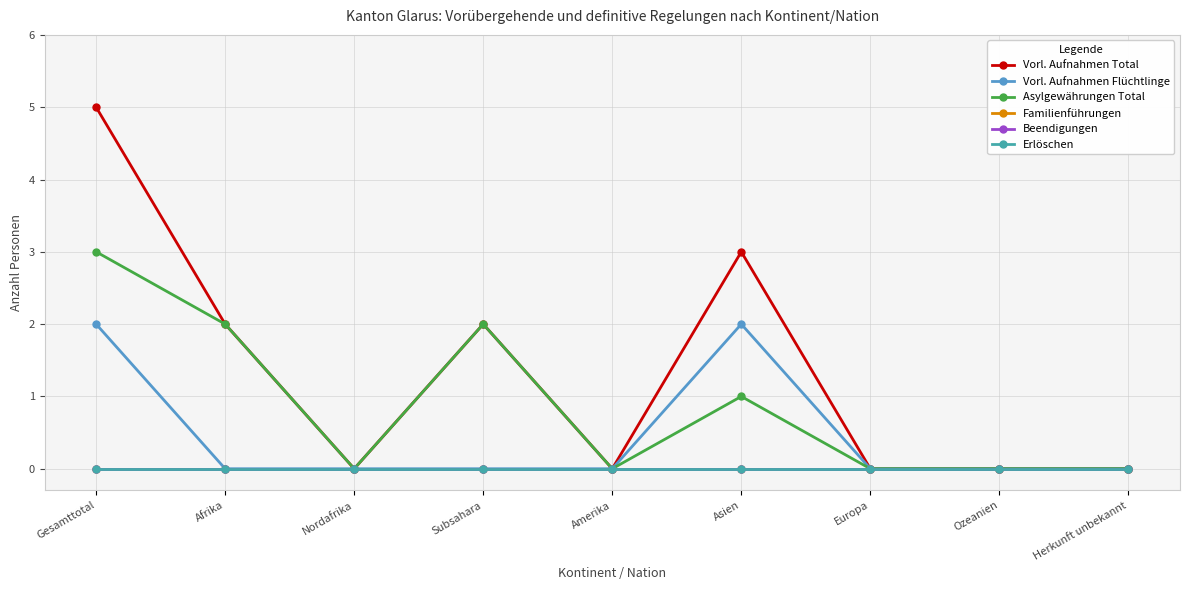

Which series has the widest spread of values?

Vorl. Aufnahmen Total